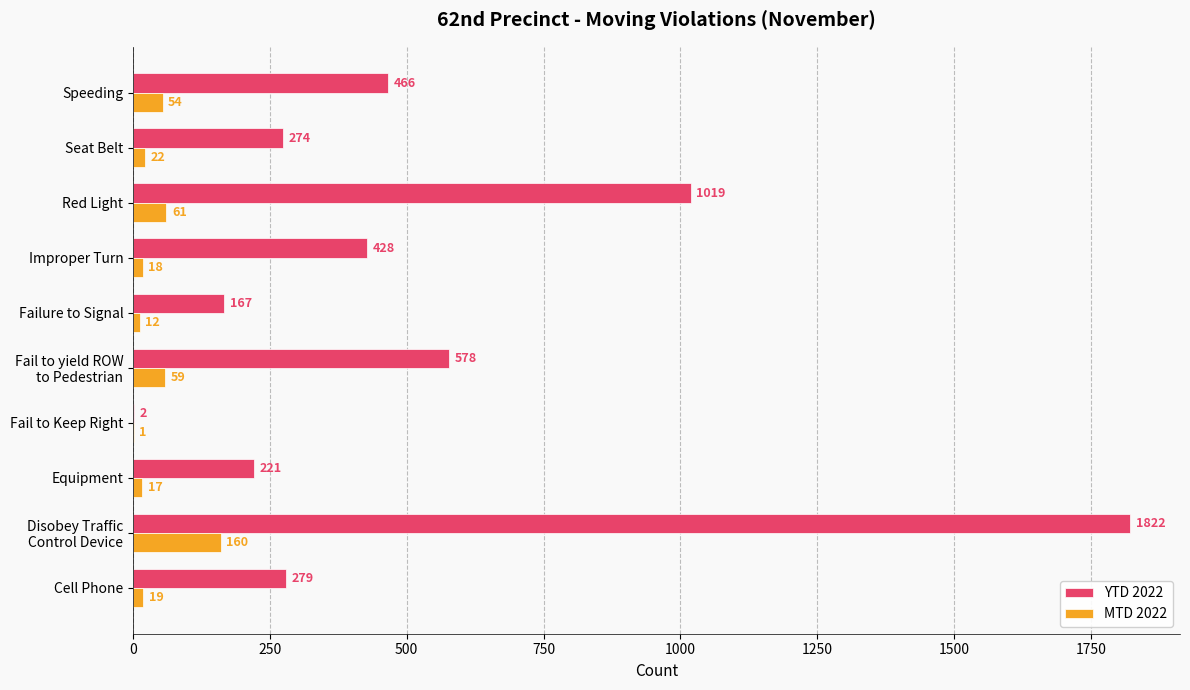

What is the sum of all MTD 2022 values?

423